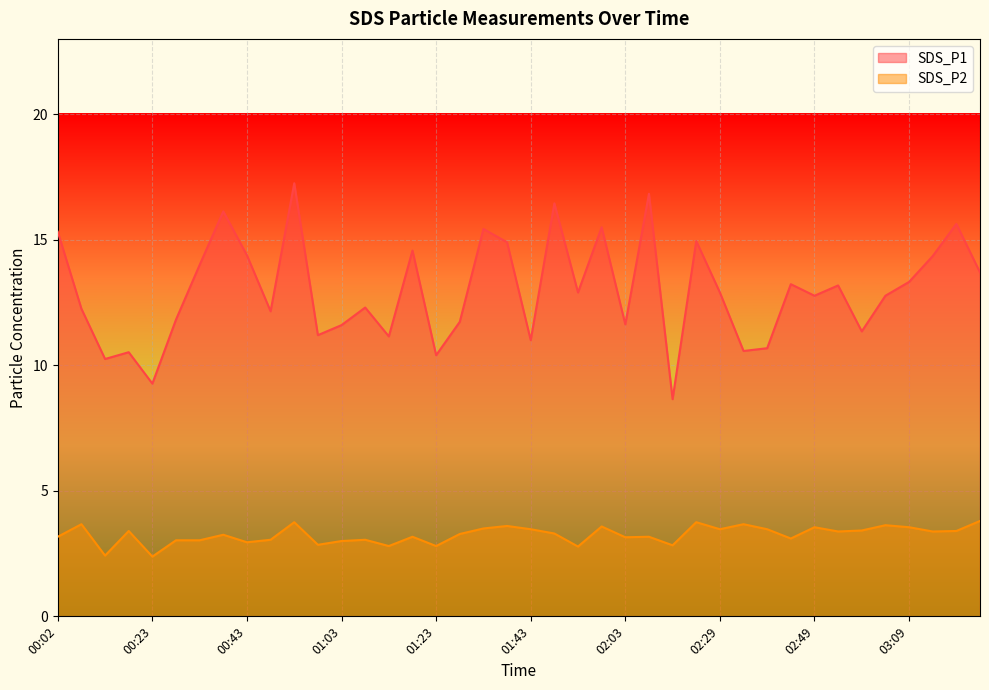

Reading right to left, extract all data points from this chart.

SDS_P1: 13.7	15.6	14.3	13.3	12.8	11.3	13.2	12.8	13.2	10.7	10.6	12.9	14.9	8.7	16.8	11.6	15.5	12.9	16.4	11.0	14.9	15.4	11.7	10.4	14.6	11.2	12.3	11.6	11.2	17.2	12.2	14.4	16.1	14.0	11.8	9.3	10.5	10.2	12.2	15.3
SDS_P2: 3.8	3.4	3.4	3.5	3.6	3.4	3.4	3.5	3.1	3.5	3.7	3.5	3.8	2.8	3.2	3.1	3.6	2.8	3.3	3.5	3.6	3.5	3.3	2.8	3.2	2.8	3.0	3.0	2.9	3.8	3.0	3.0	3.2	3.0	3.0	2.4	3.4	2.4	3.7	3.2